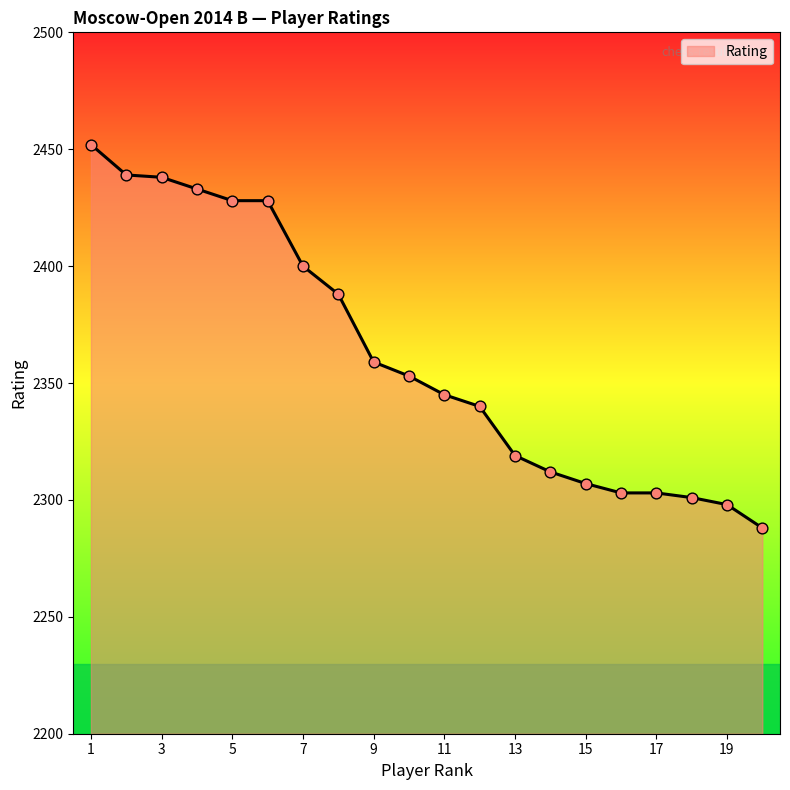

What is the difference between the maximum and minimum values?

164